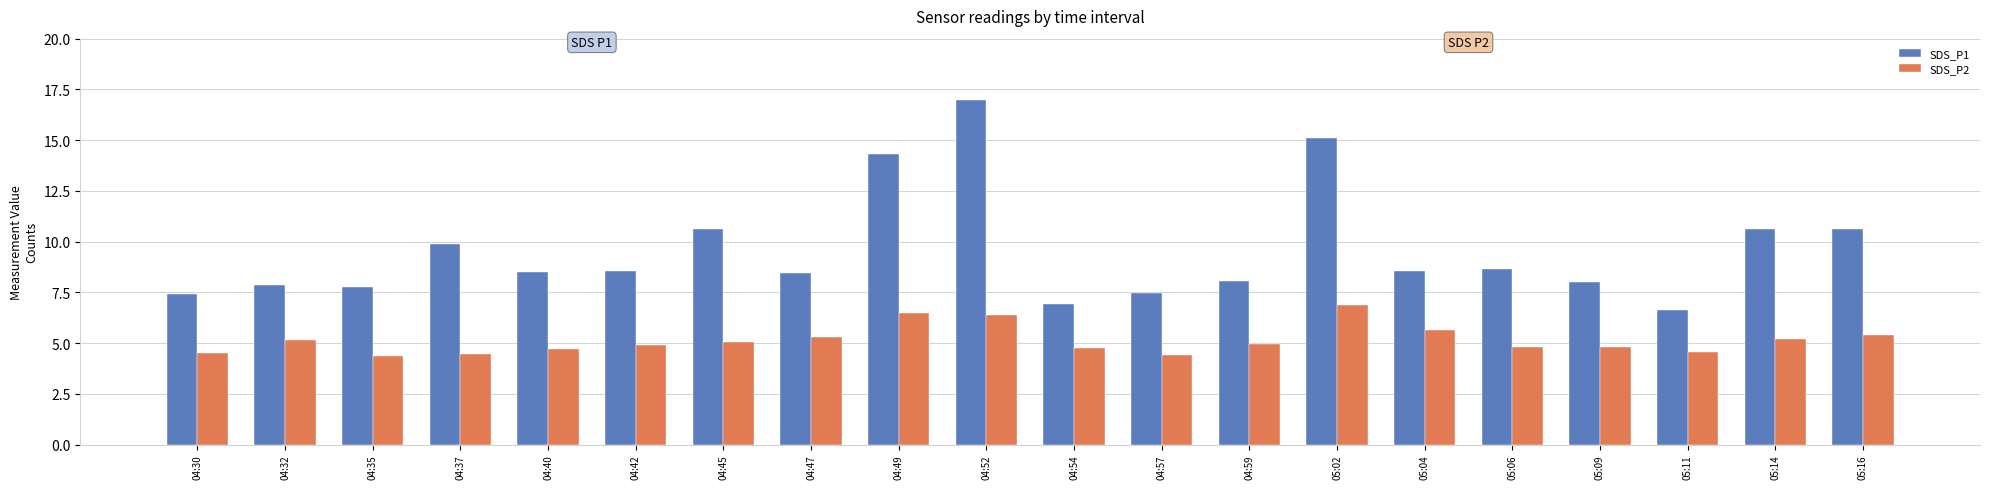

Which series changed the most between 04:30 and 05:14?

SDS_P1